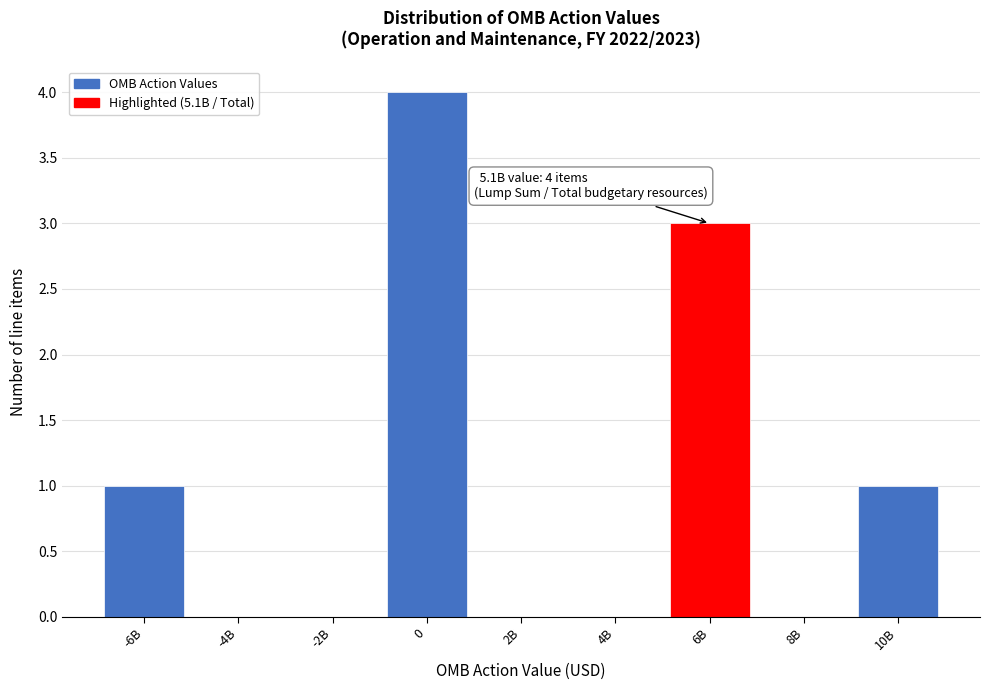

Reading left to right, extract all data points from this chart.

-6B=1	-4B=0	-2B=0	0=4	2B=0	4B=0	6B=3	8B=0	10B=1